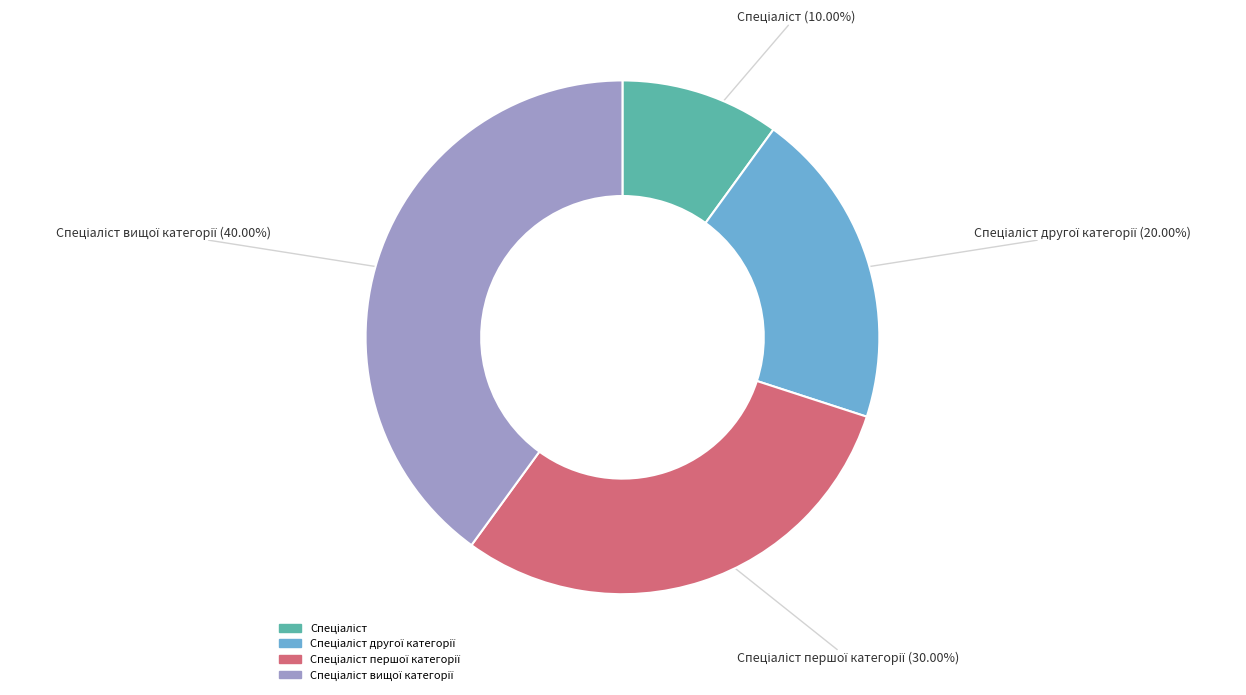

Is there any slice that represents more than half of the pie?

No